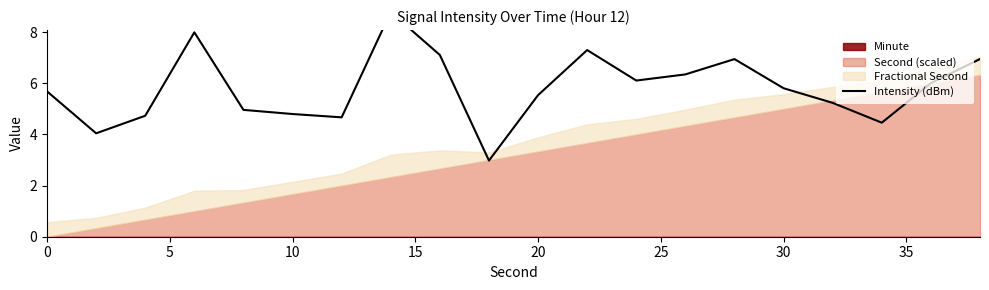

What is the average value?

5.8